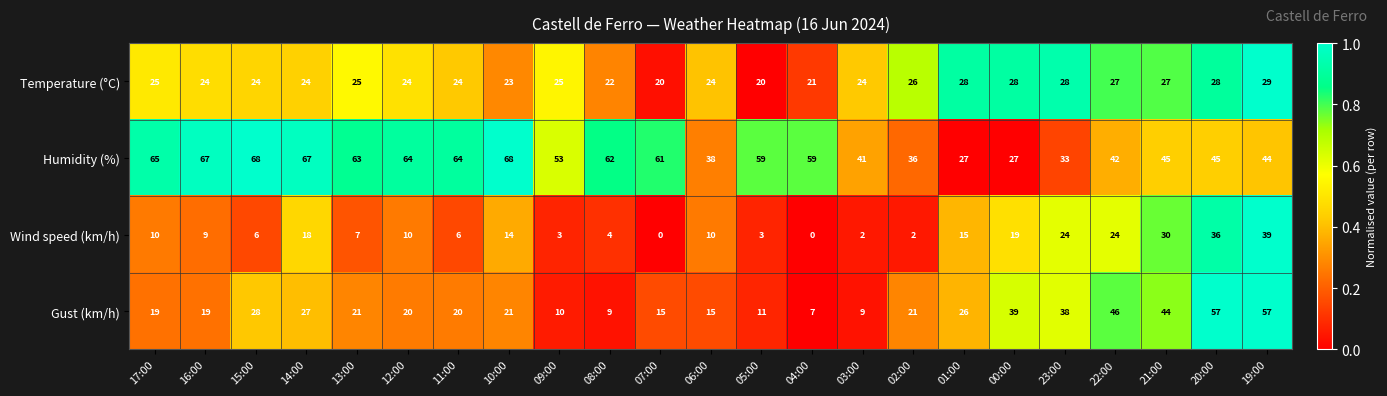

What is the greatest value displayed?

68